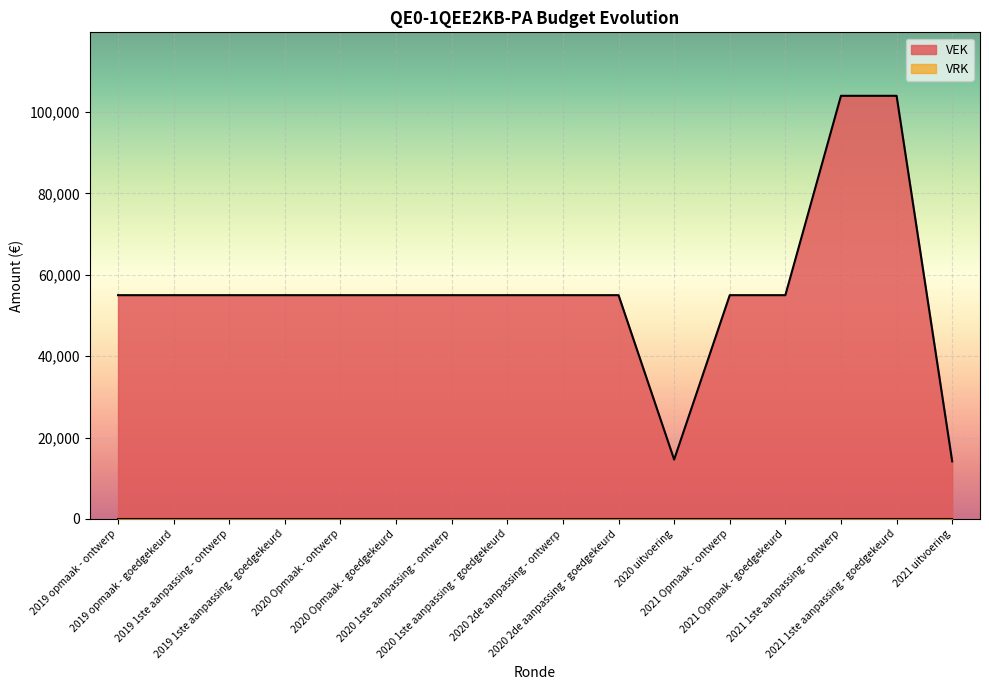

Is it true that the value at 2021 Opmaak - goedgekeurd is 29041?

False